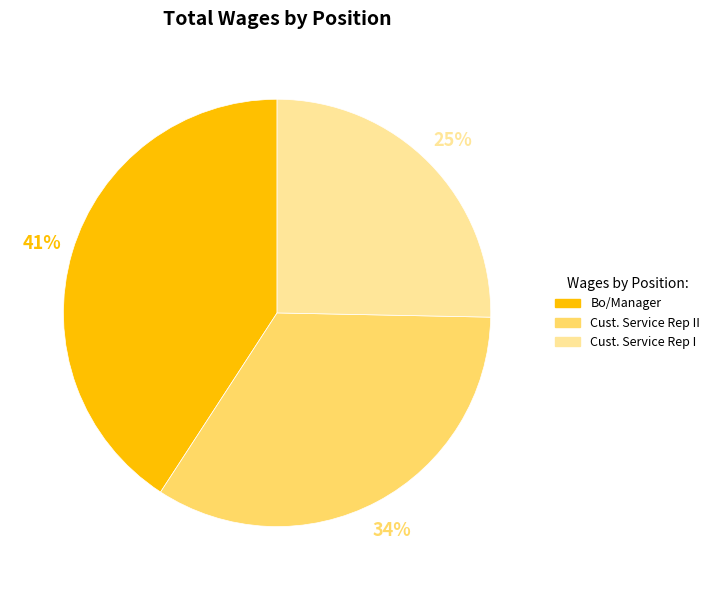

Do Cust. Service Rep II and Cust. Service Rep I together represent more than half of the pie?

Yes